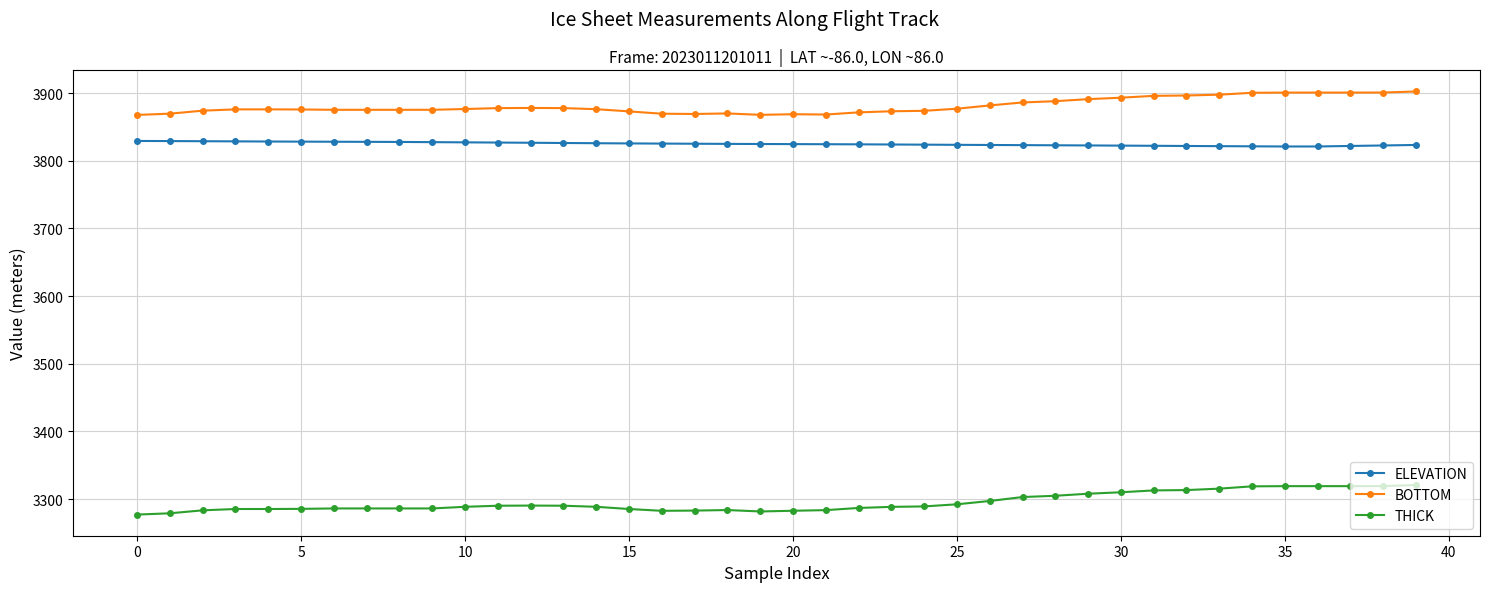

What is the value of the THICK point at the 32nd from the left?

3312.9